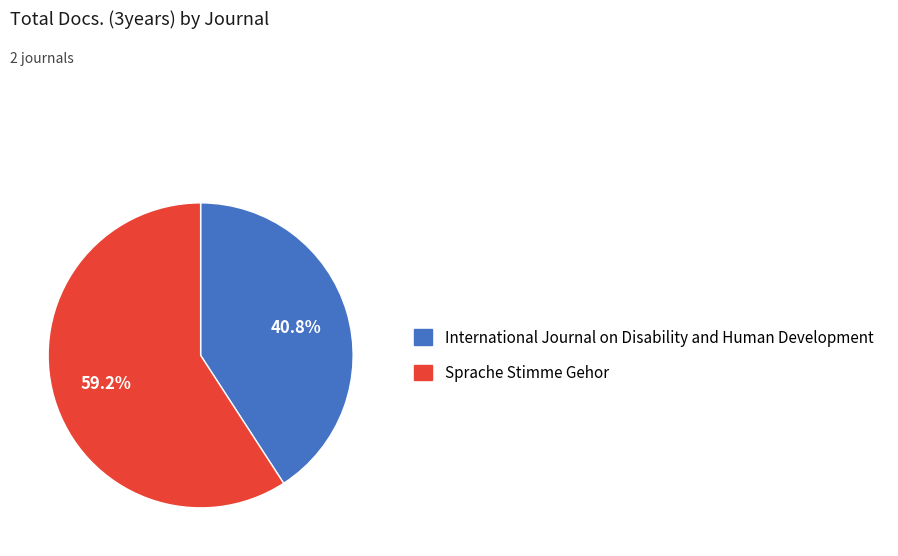

To the nearest percent, what is the average slice percentage?

50%